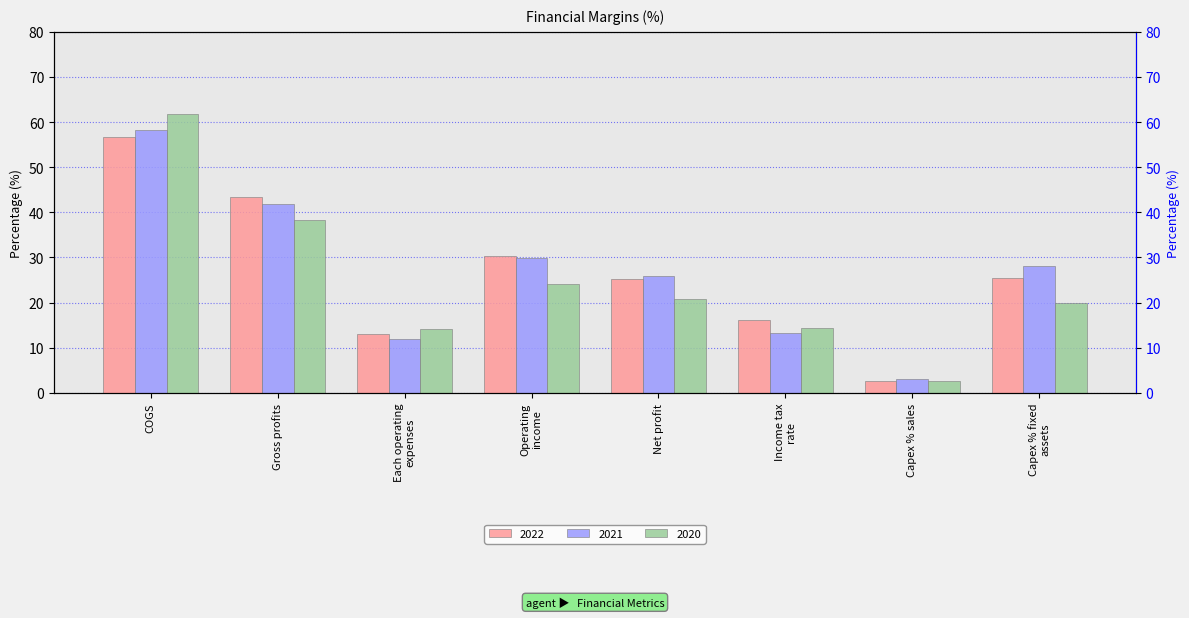

Which series has the largest total across all categories?

2022